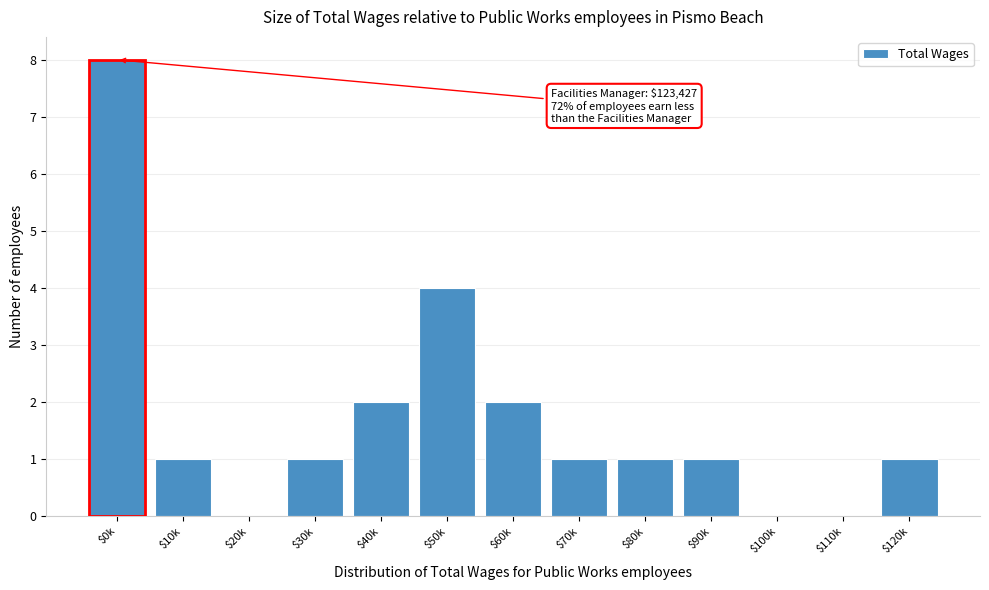

True or false: the data shows 0 at $90k.

False